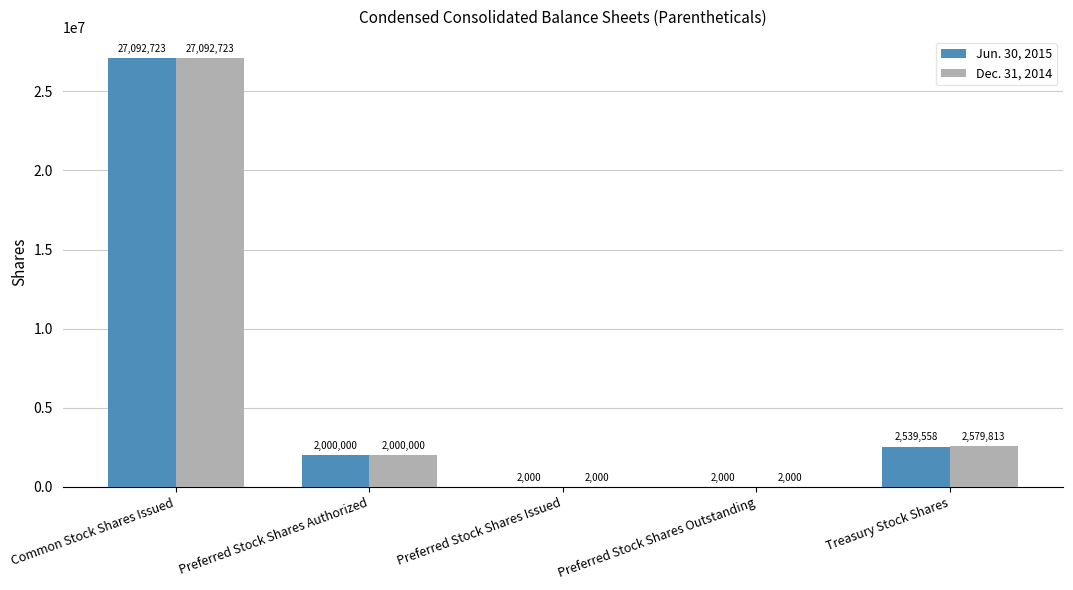

The Dec. 31, 2014 series shows 1043366 at Treasury Stock Shares. True or false?

False